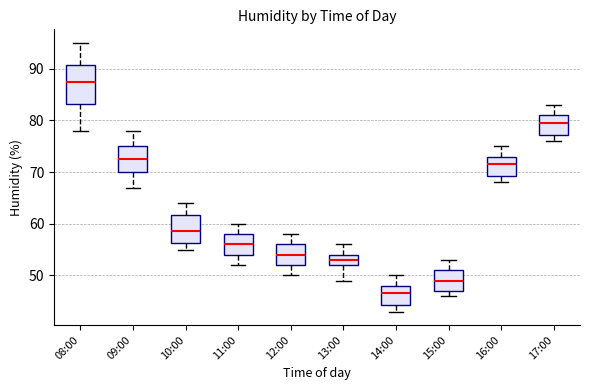

Which box is the tallest, from its lower edge to its upper edge?

08:00